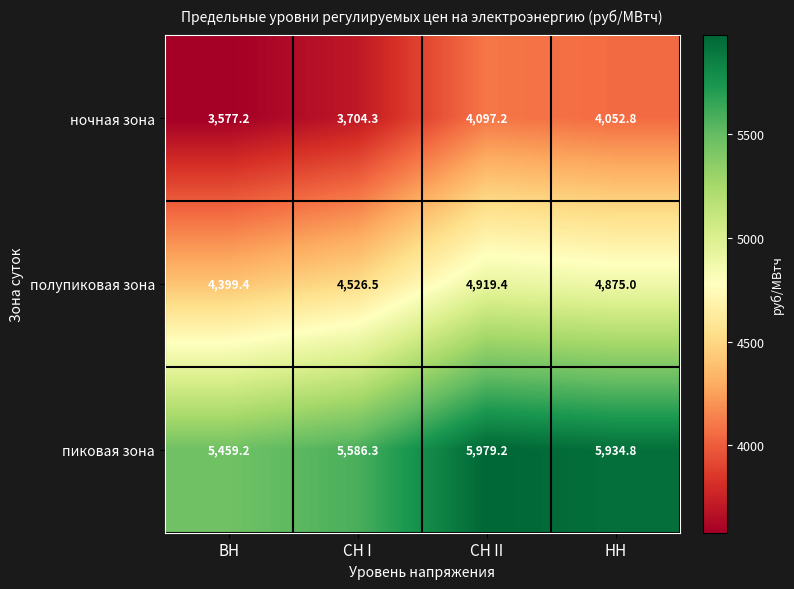

What is the total value across all series at НН?

14862.6